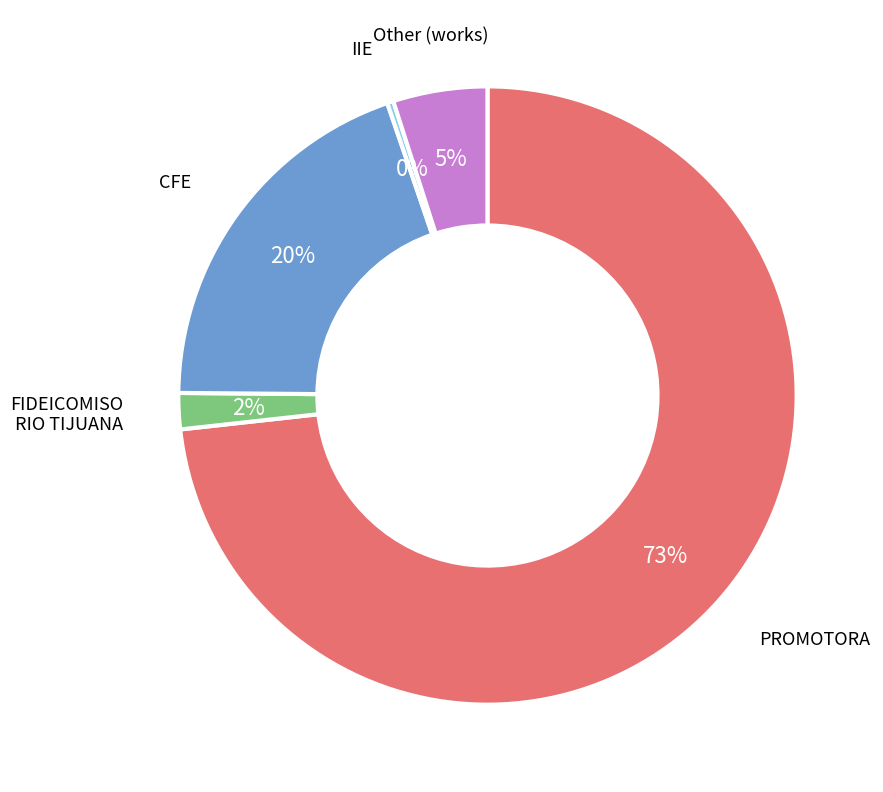

How many segments does this pie chart have?

5